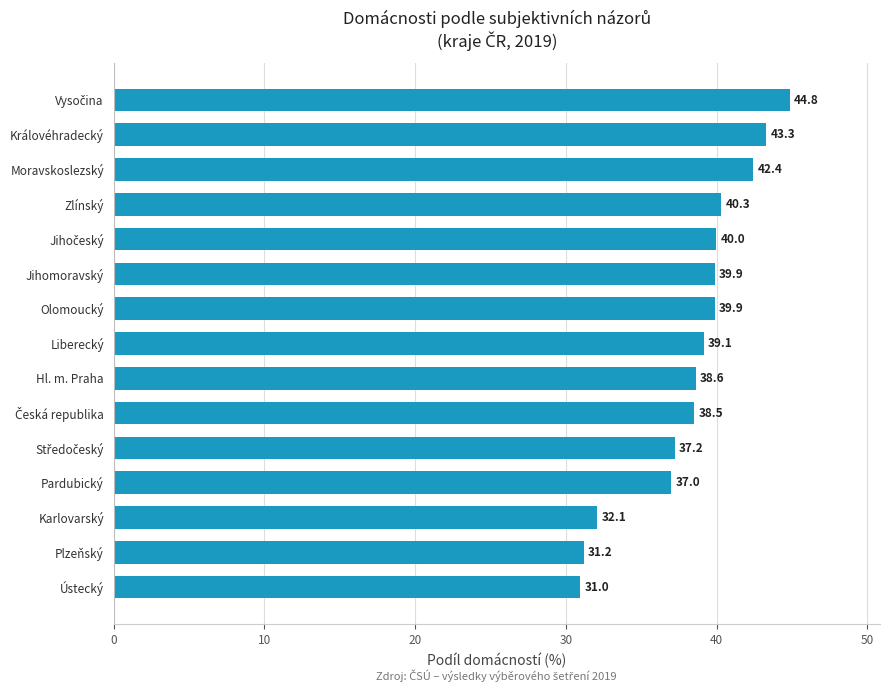

What is the sum of the values at Pardubický and Hl. m. Praha?

75.6